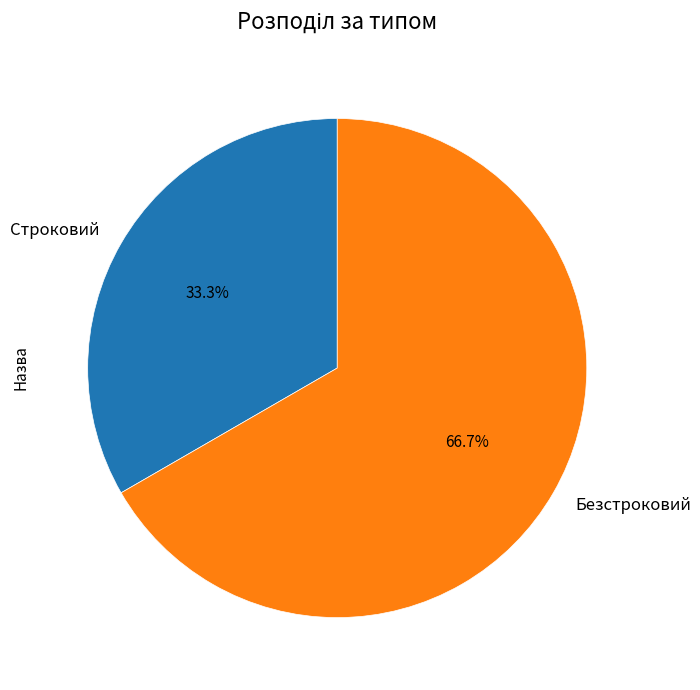

Between Строковий and Безстроковий, which is larger?

Безстроковий